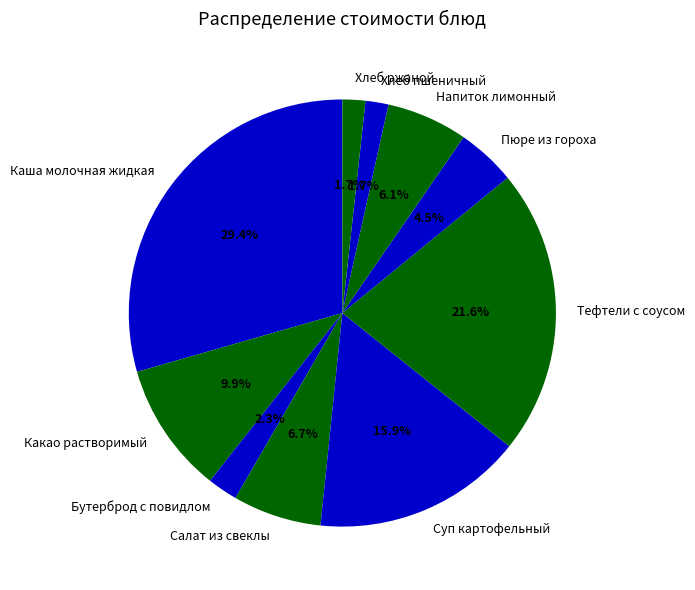

Which slice is the largest?

Каша молочная жидкая